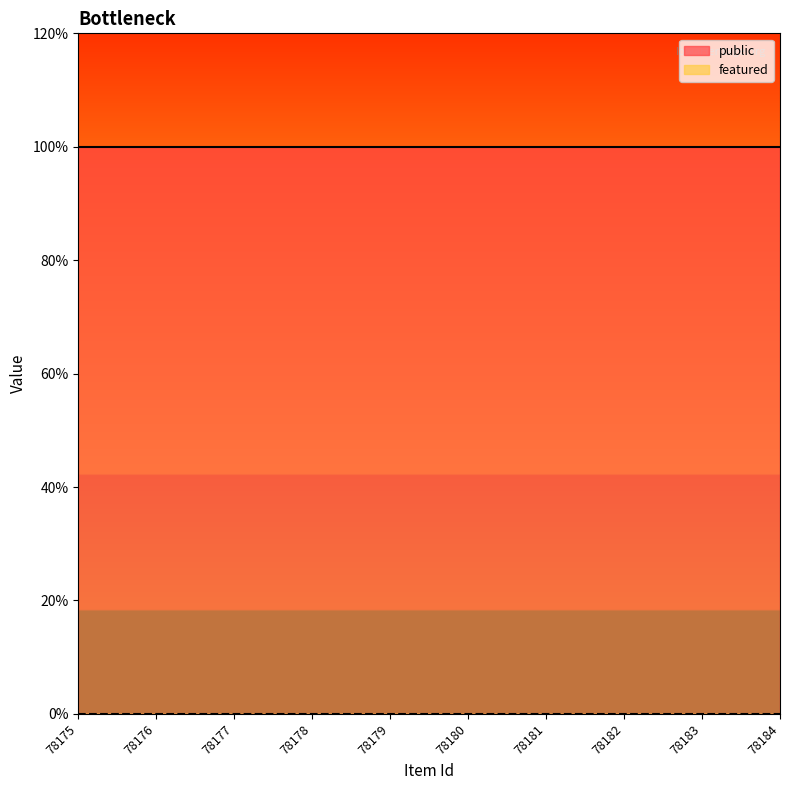

At how many categories does at least one series exceed 0?

10